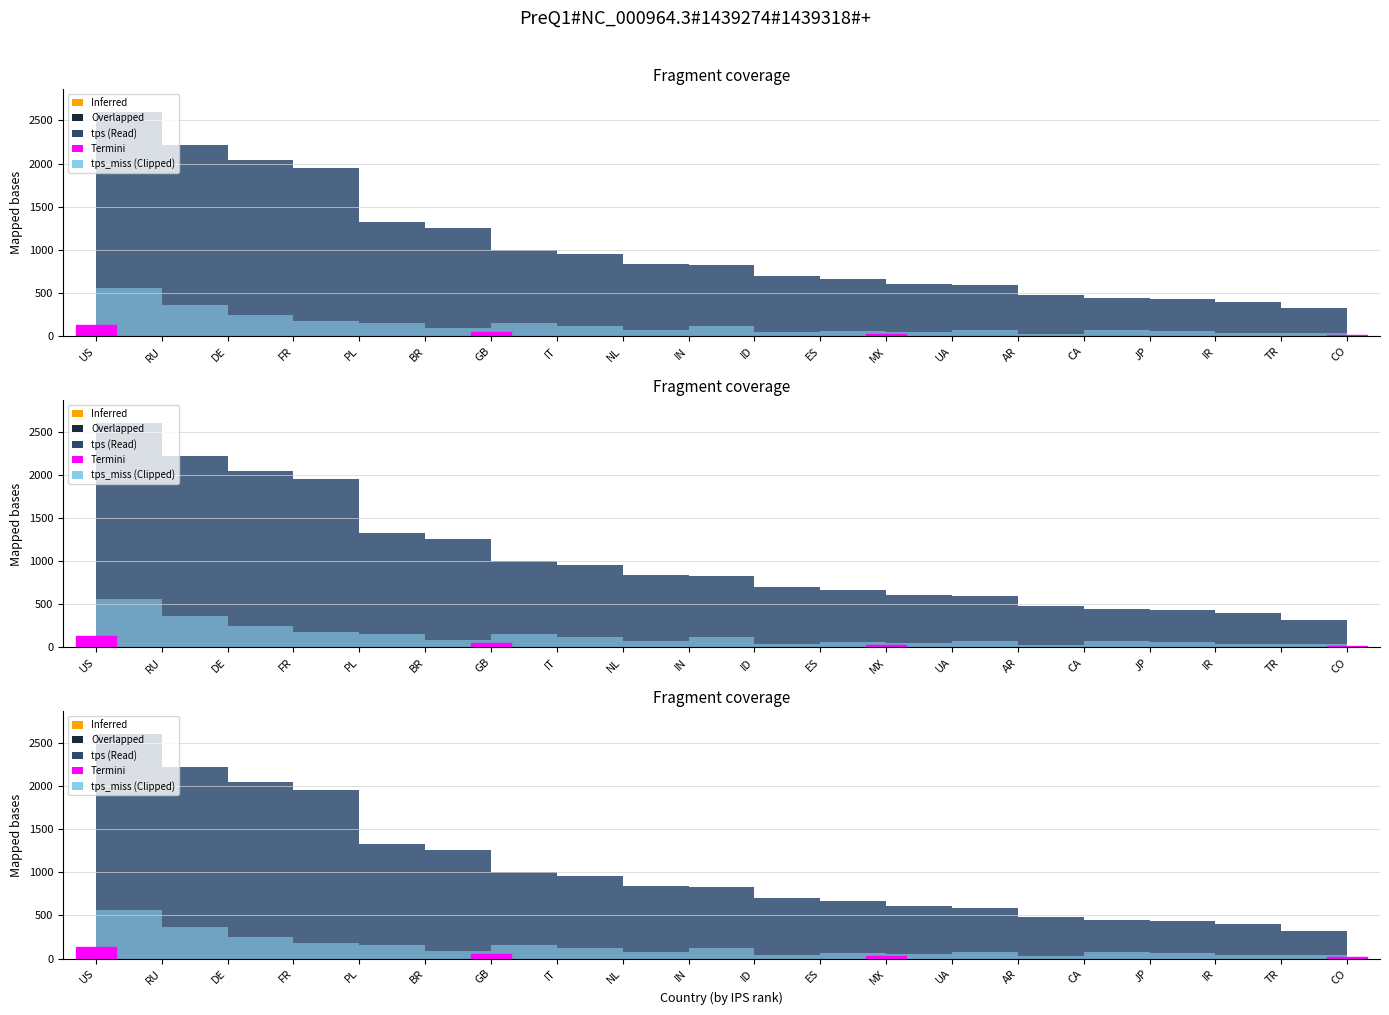

True or false: tps_miss and tps cross at least once.

False